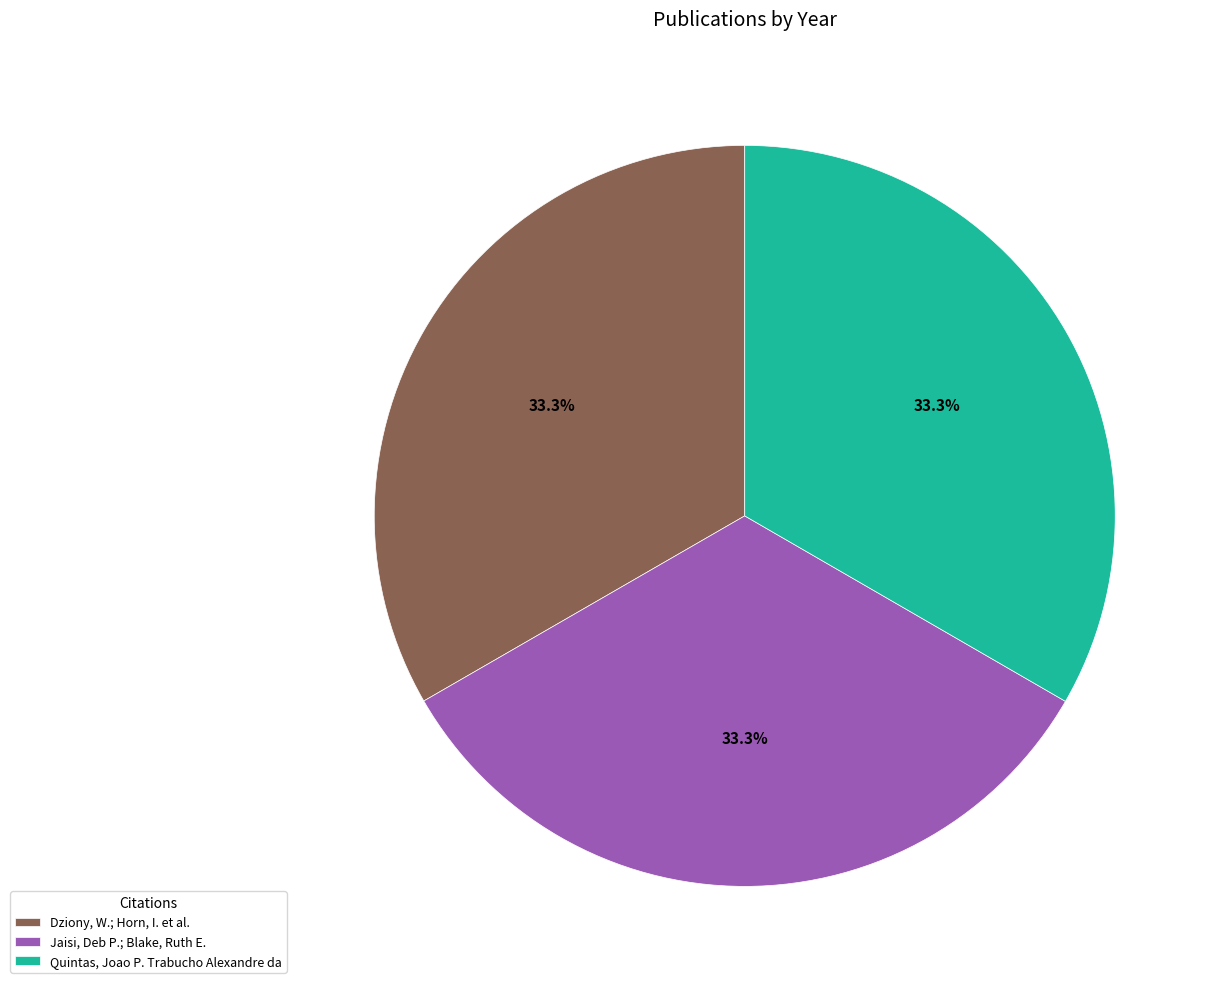

Count the number of slices in the pie.

3